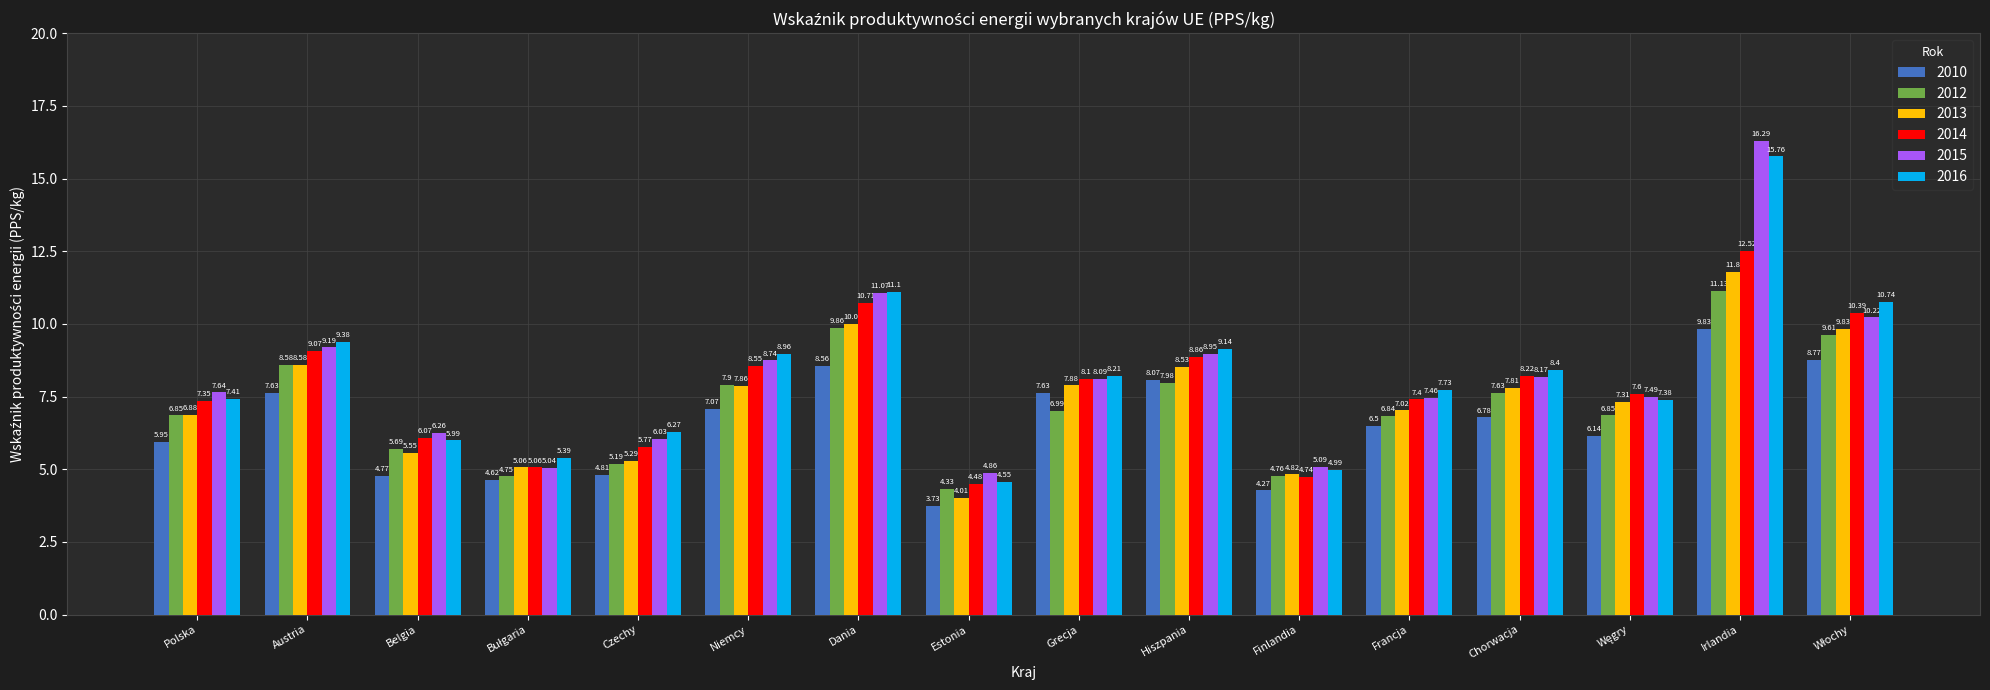

What is the value of the 2012 bar at the 7th from the left?

9.9